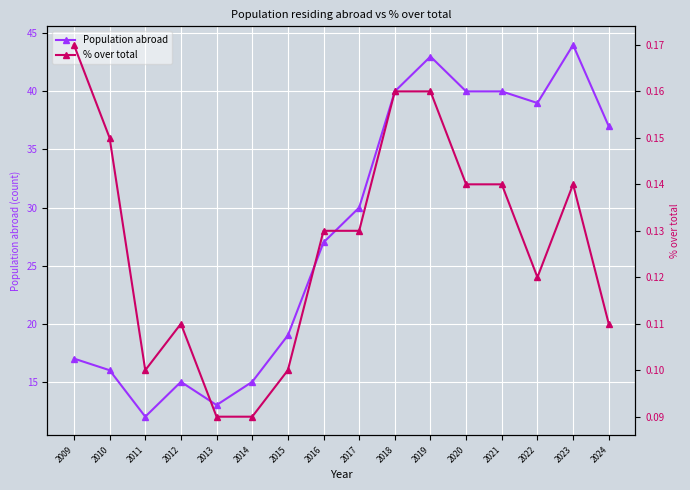

True or false: Population abroad has a value of 19.0 at 2015.

True